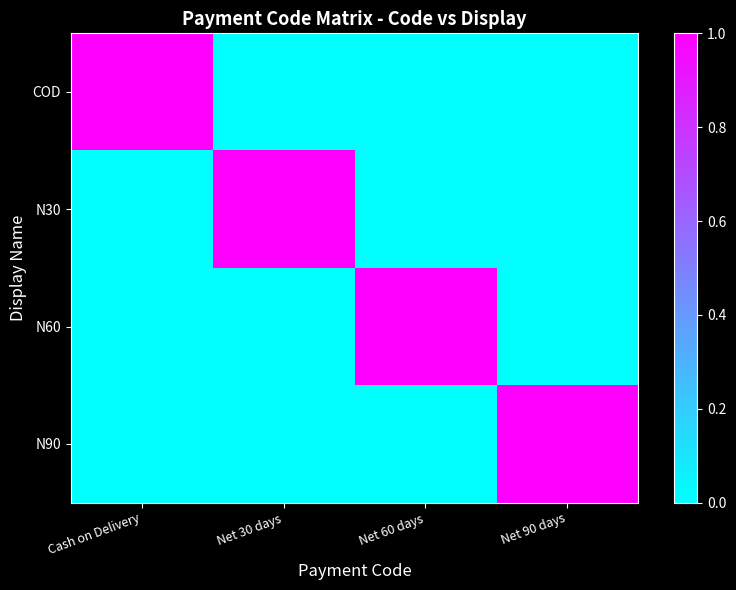

List the series in order of their peak value, highest first.

COD, N30, N60, N90